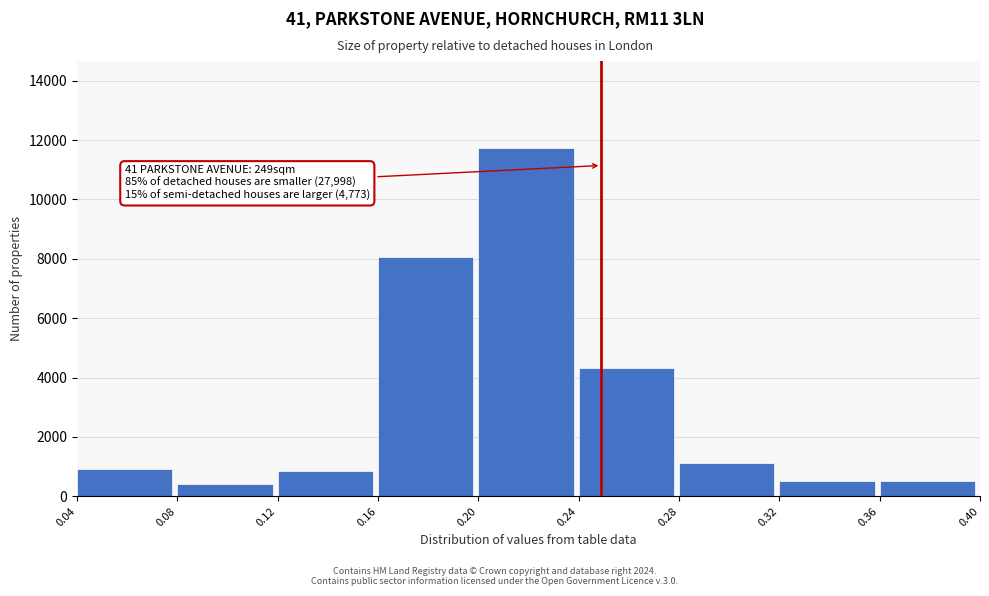

Which range on the x-axis has the tallest bar?

0.20 to 0.24